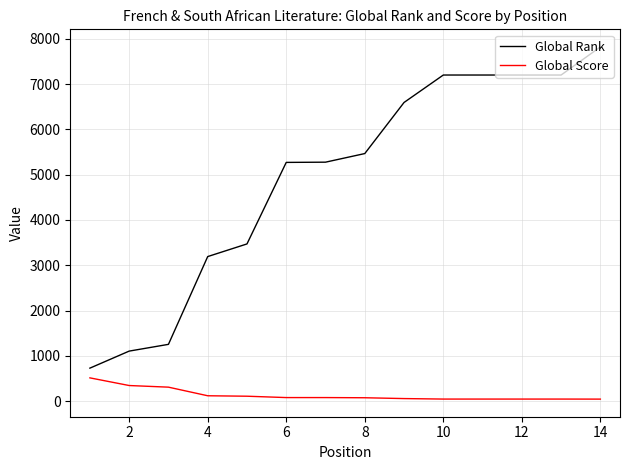

Which series has the largest total across all categories?

Global Rank